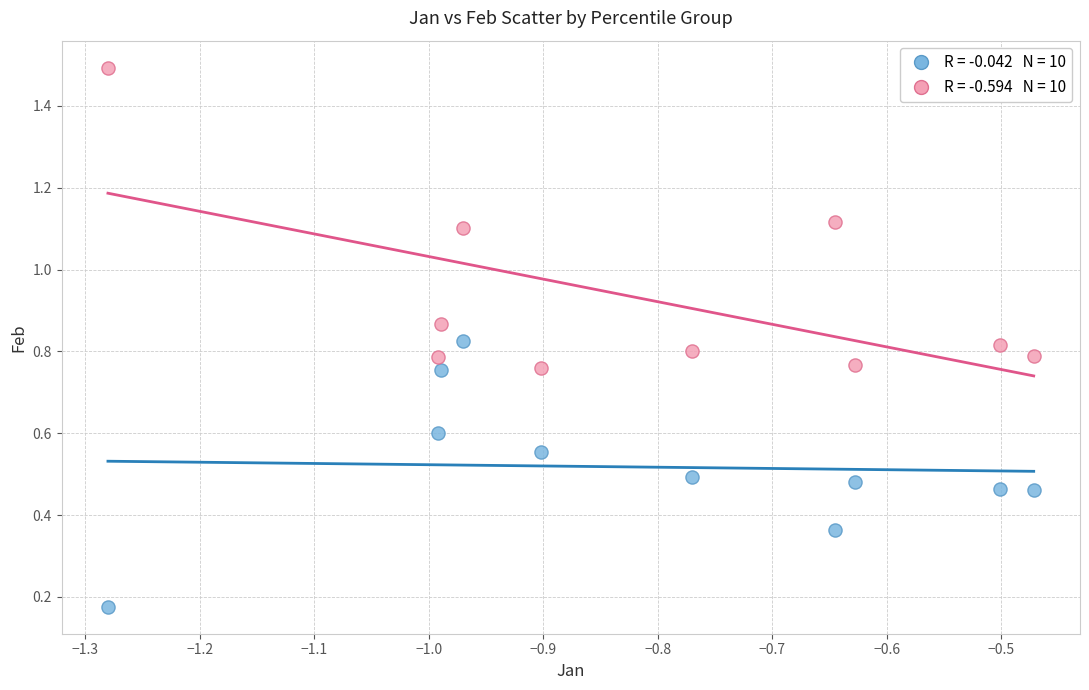

Across all data points, what is the range of Y values (max minus min)?

1.3